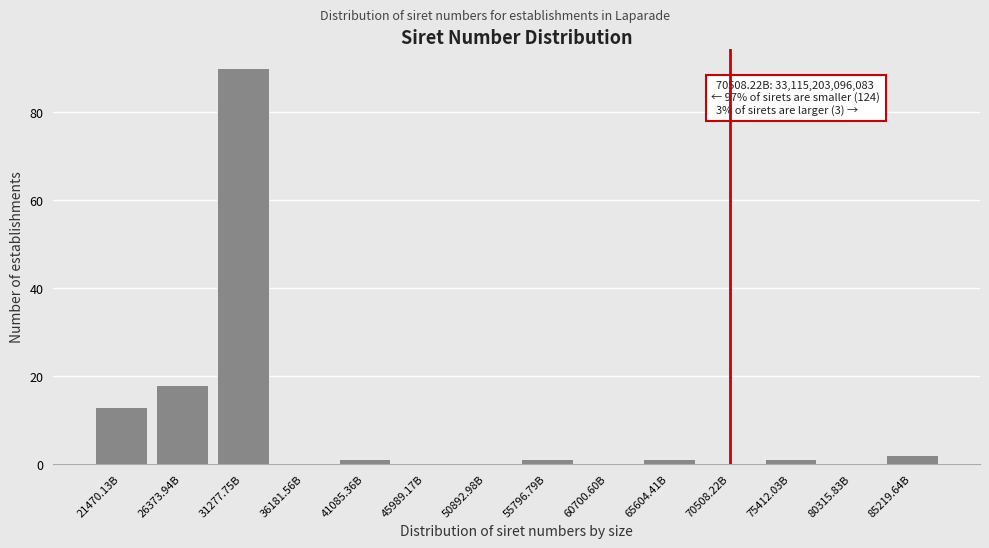

Reading left to right, what are all the values shown in this chart?

21470.13B=13	26373.94B=18	31277.75B=90	36181.56B=0	41085.36B=1	45989.17B=0	50892.98B=0	55796.79B=1	60700.60B=0	65604.41B=1	70508.22B=0	75412.03B=1	80315.83B=0	85219.64B=2